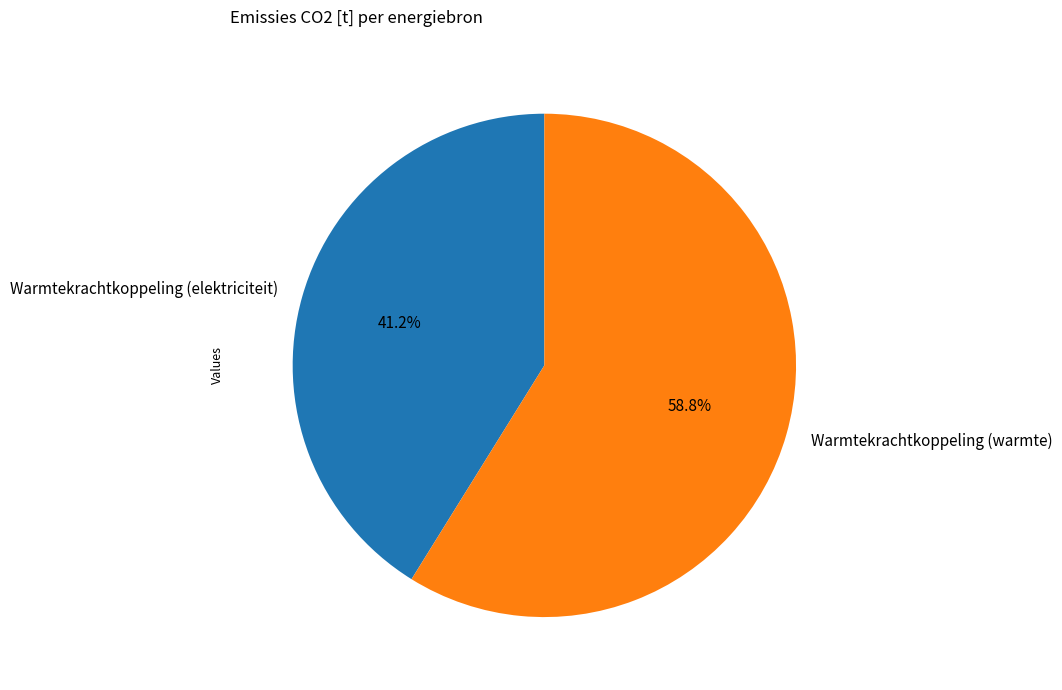

What percentage is NOT represented by Warmtekrachtkoppeling (warmte)?

41.2%